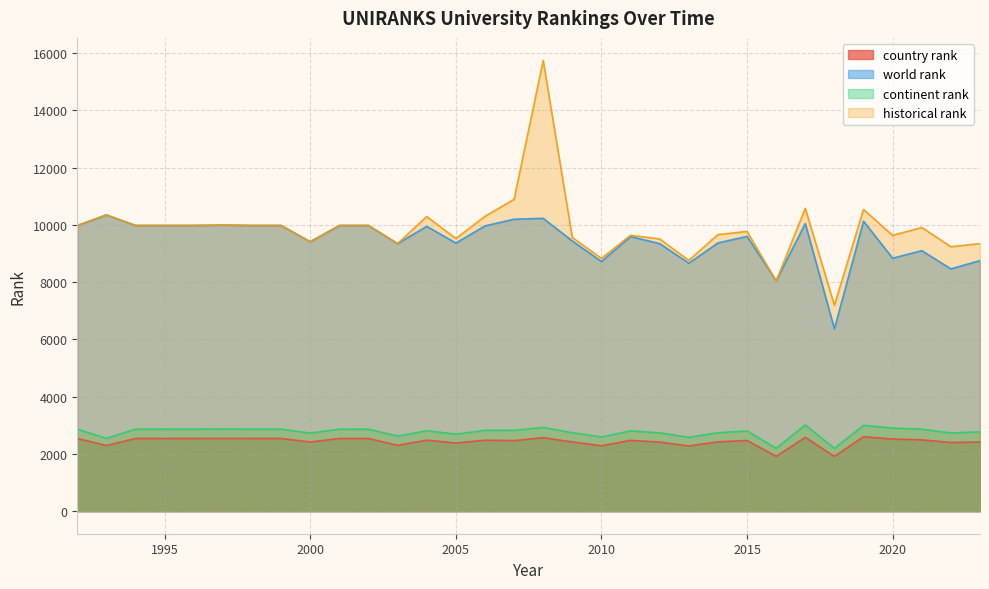

What is the sum of the world rank values at 2003 and 2023?

18099.0